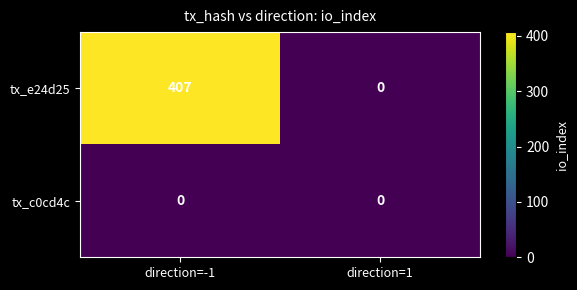

What is the difference between the tx_e24d25 values at direction=-1 and direction=1?

407